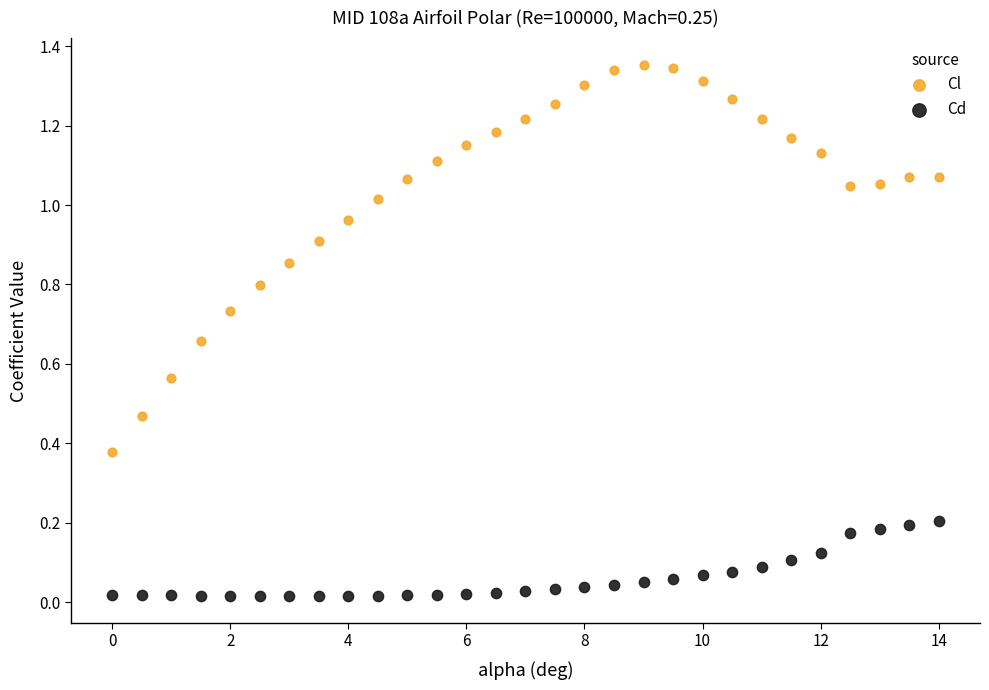

Which series has the largest Y range (max minus min)?

Cl